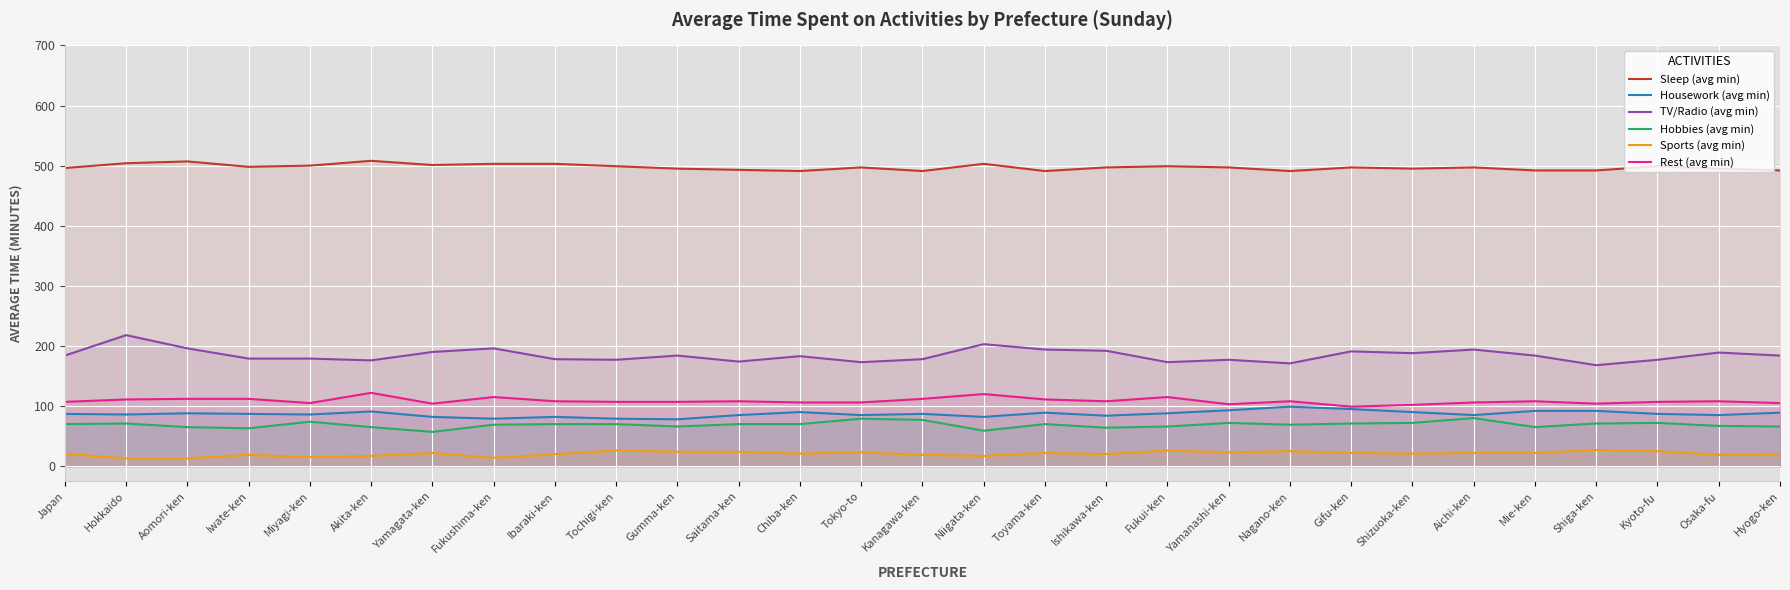

At which category is the sum across all series the highest?

Hokkaido